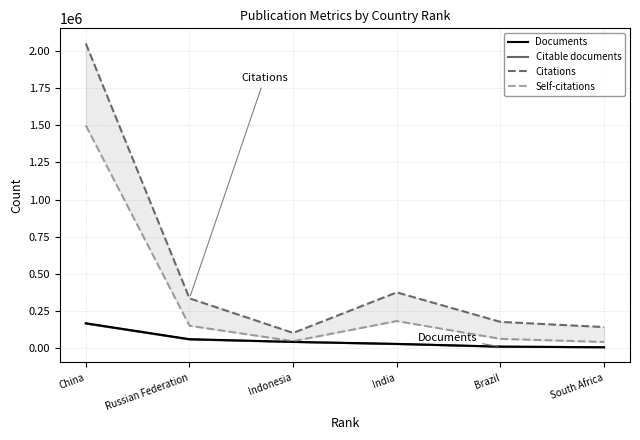

At which category is the sum across all series the highest?

China